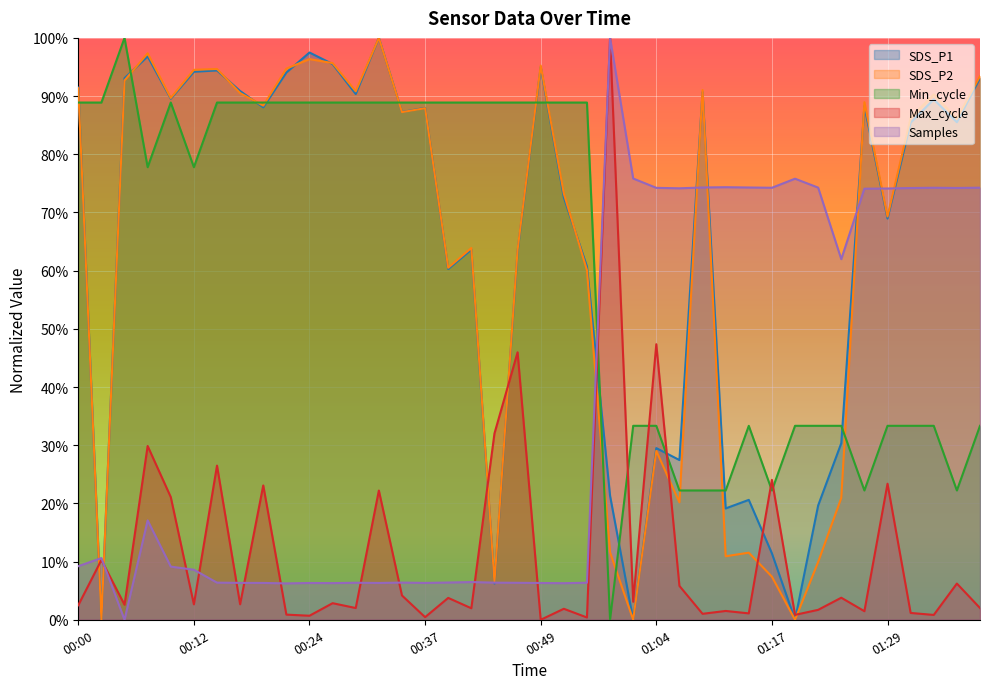

True or false: SDS_P2 and SDS_P1 cross at least once.

True